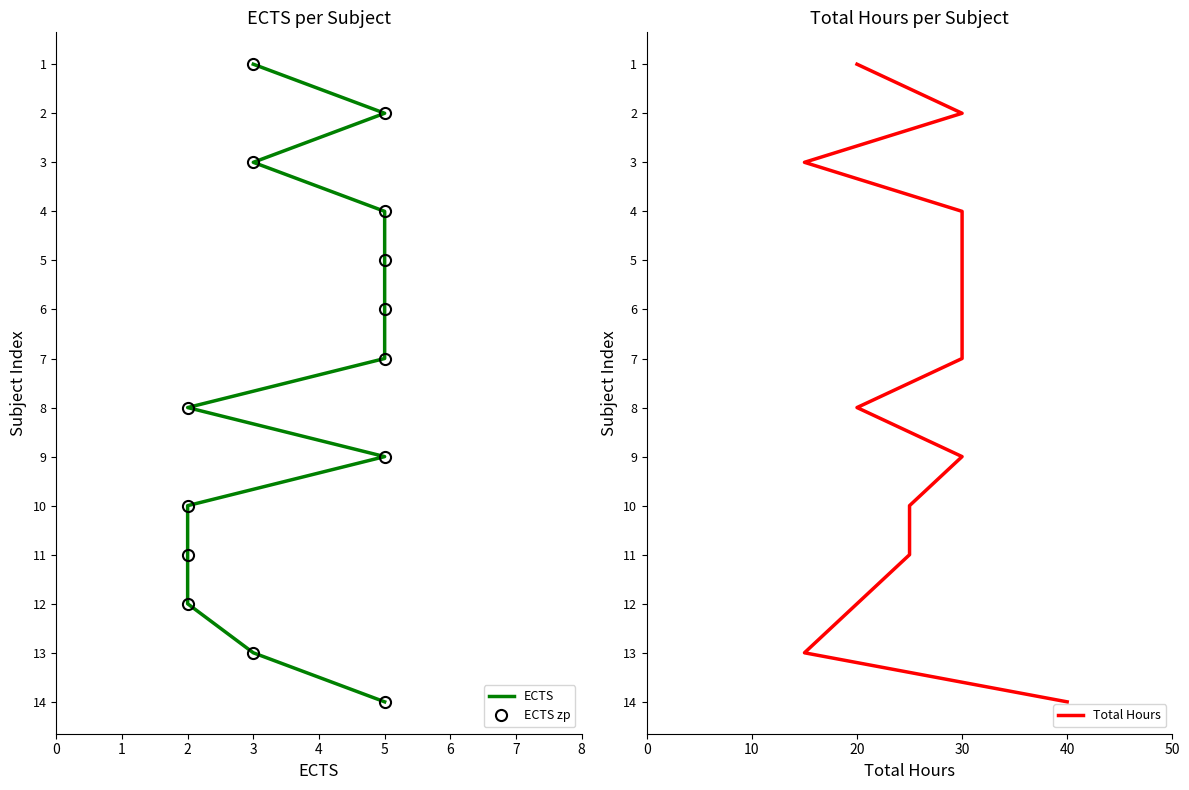

How many lines are shown in the chart?

3